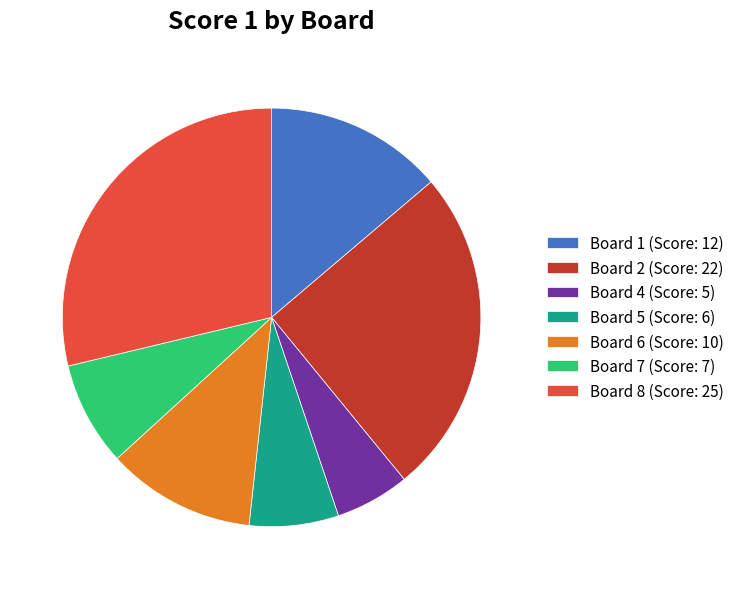

True or false: Board 1 (Score: 12) accounts for 14% of the total.

True